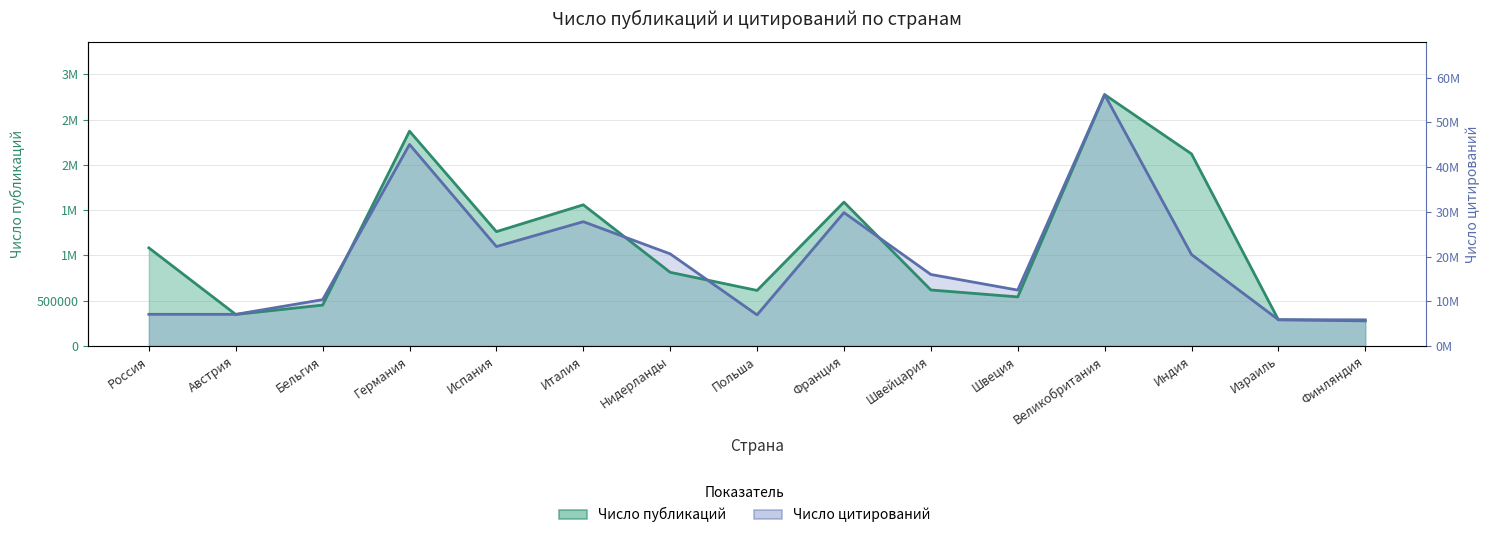

What is the label of the 11th point from the left?

Швеция